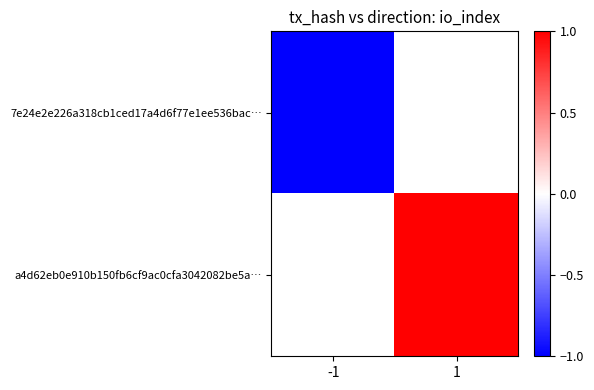

How many values in a4d62eb0e910b150fb6cf9ac0cfa3042082be5a… are above zero?

1